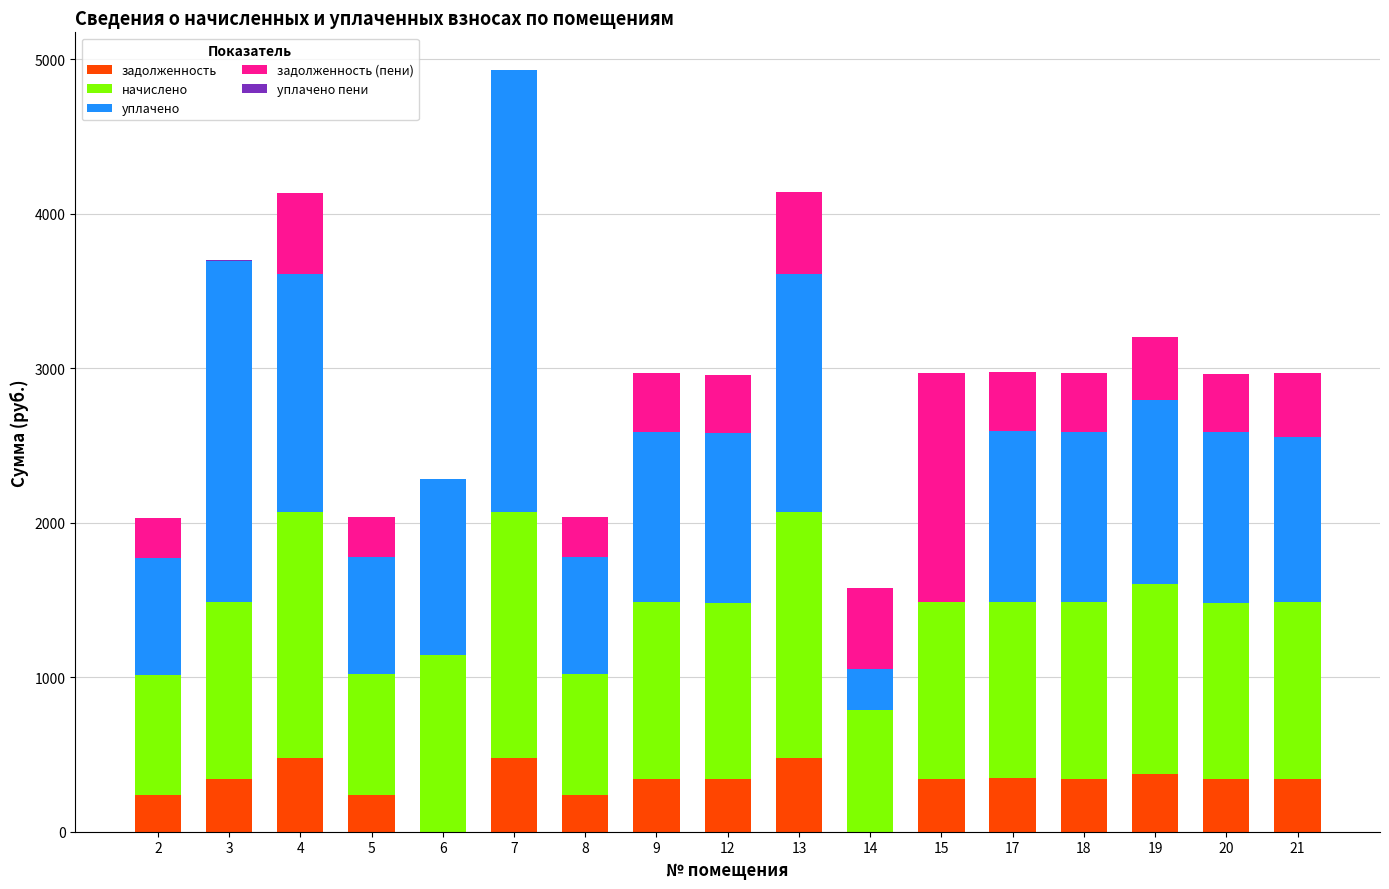

What is the maximum value for задолженность?

479.6